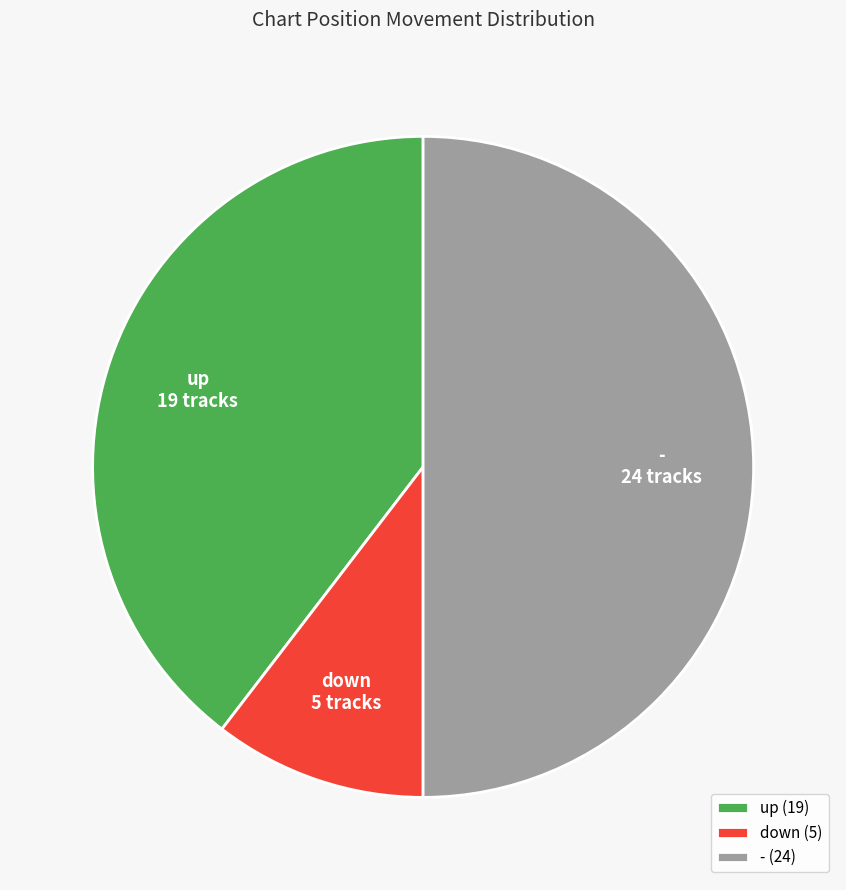

Which has a higher value, up or -?

-